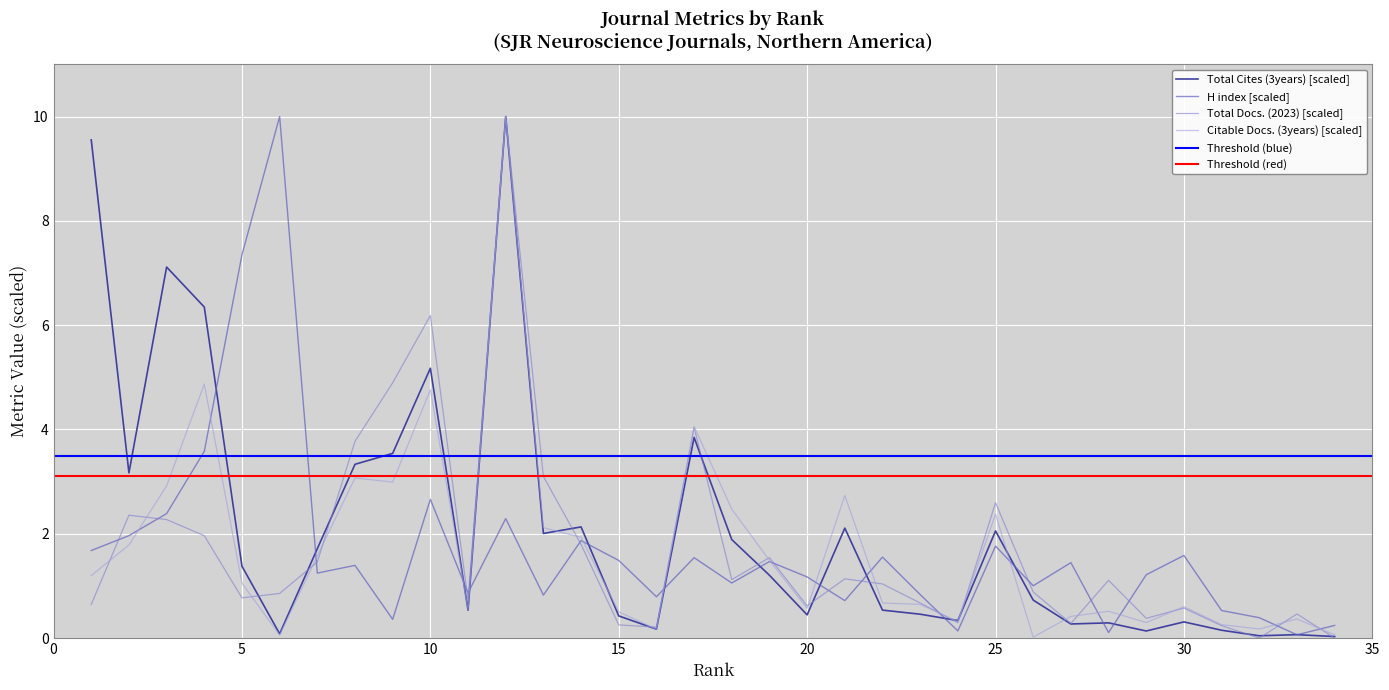

List the series in order of their peak value, highest first.

H index, Total Docs. (2023), Total Cites (3years), Citable Docs. (3years)